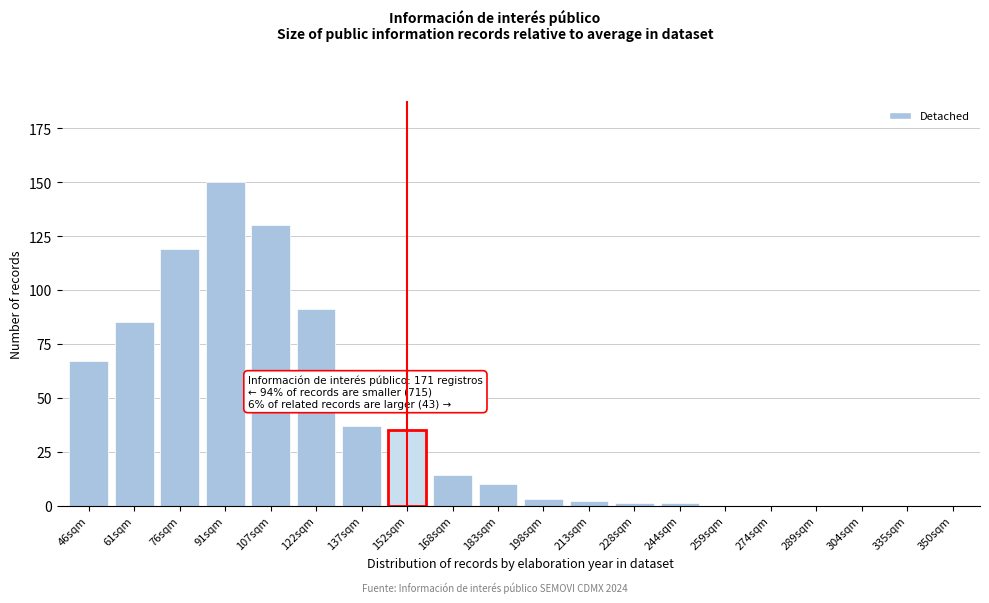

Reading left to right, what are all the values shown in this chart?

46sqm=67	61sqm=85	76sqm=119	91sqm=150	107sqm=130	122sqm=91	137sqm=37	152sqm=35	168sqm=14	183sqm=10	198sqm=3	213sqm=2	228sqm=1	244sqm=1	259sqm=0	274sqm=0	289sqm=0	304sqm=0	335sqm=0	350sqm=0